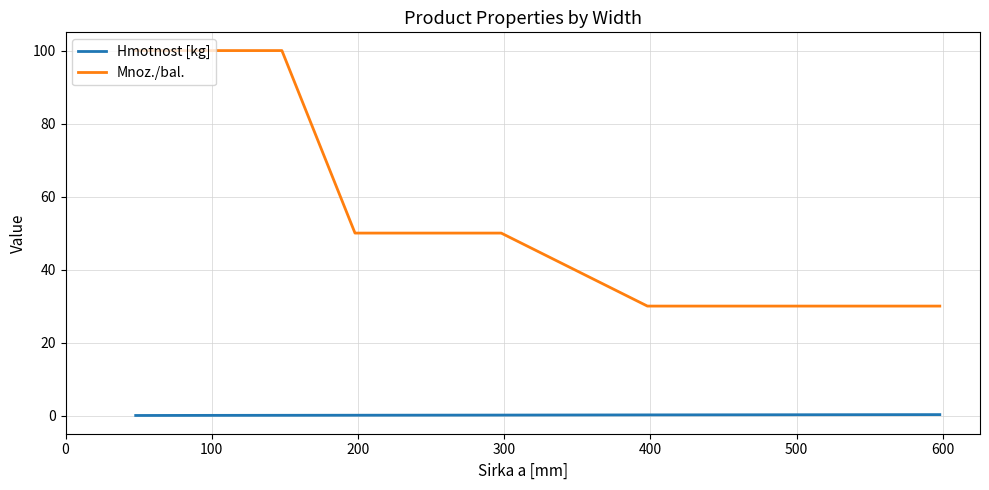

What is the maximum value shown in the chart?

100.0